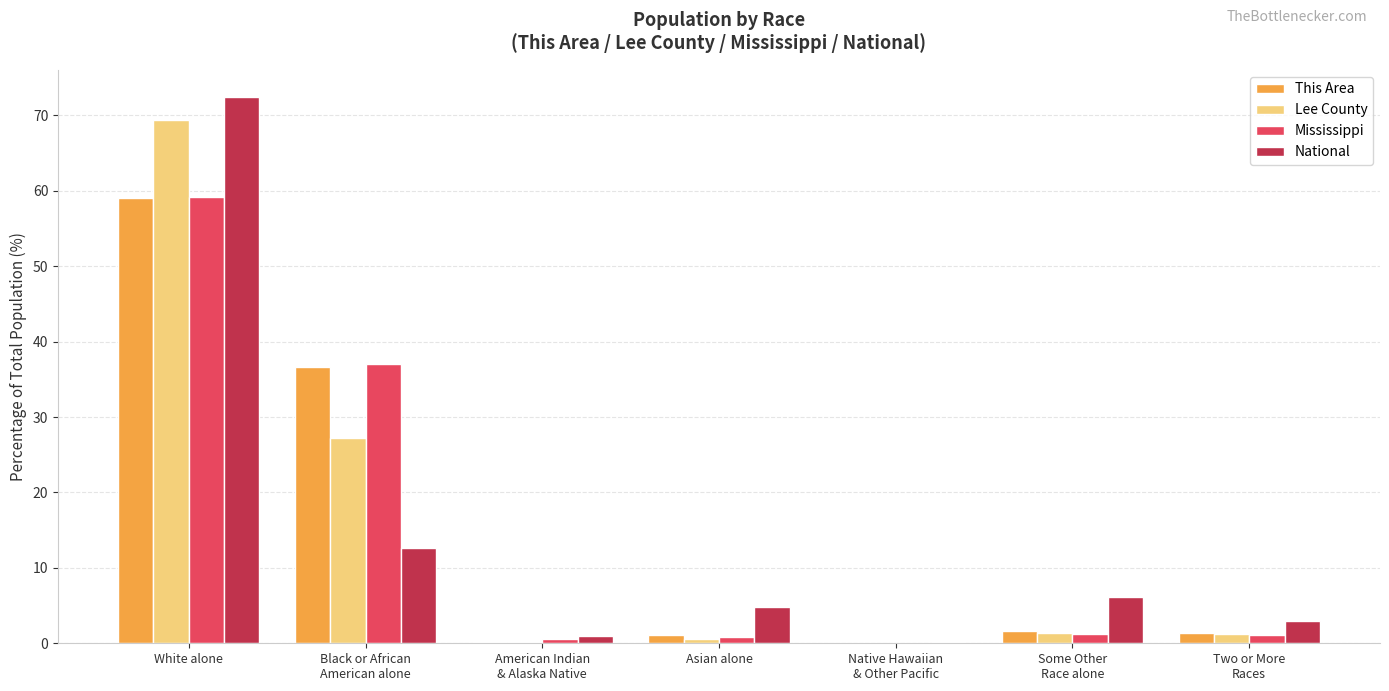

What is the maximum value for This Area?

59.1